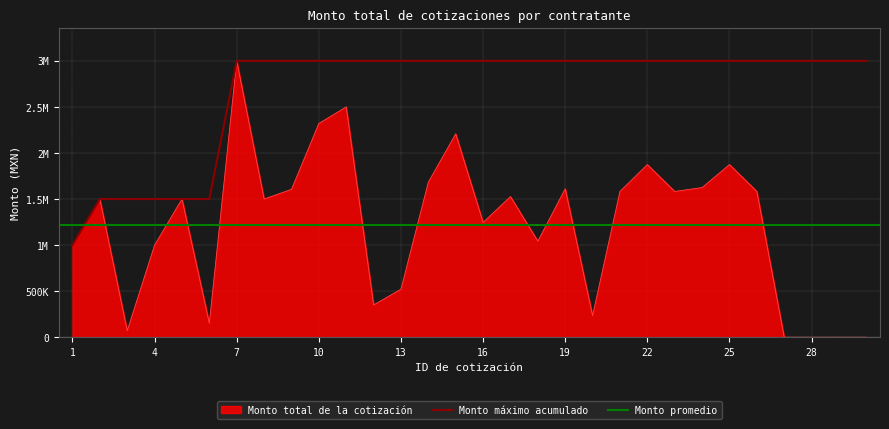

What is the average value?

1222891.4